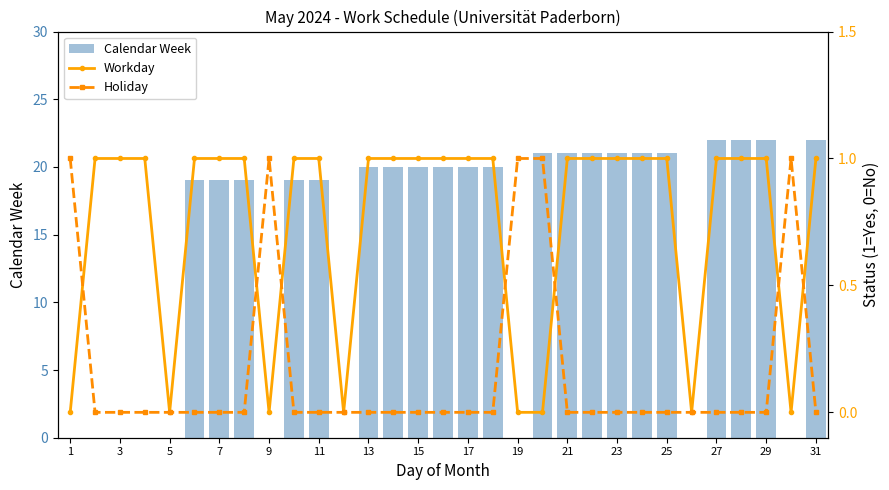

At how many categories does at least one series exceed 13?

21